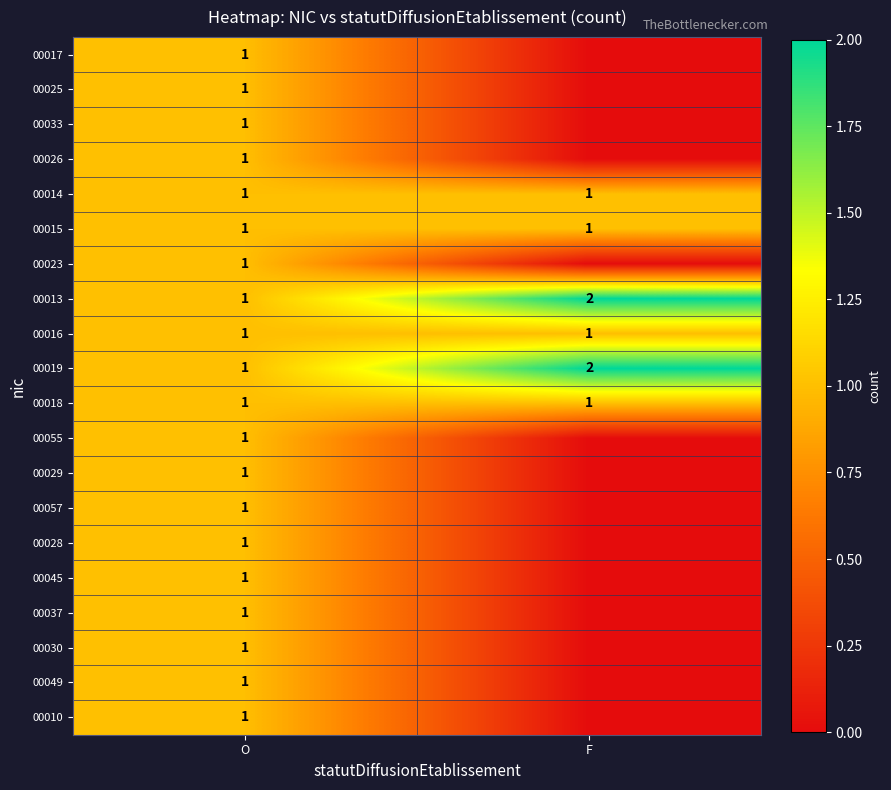

The value of 00029 at O is 1. True or false?

True